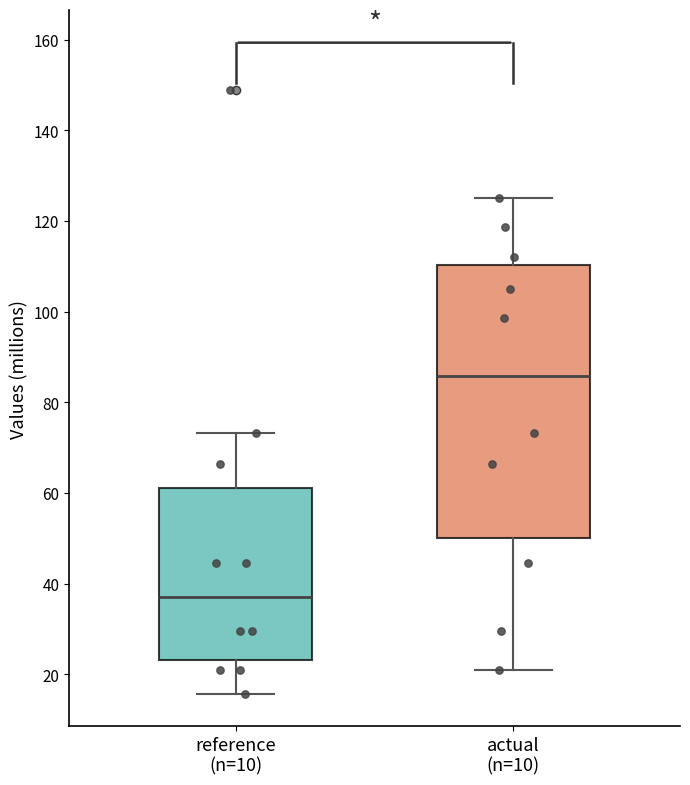

Reading left to right, read every box against the y-axis: the position of its median line, the range the box covers, and the ends of its whiskers. The values are not printed on the chart, so give them approximately, as read against the axis.

reference (n=10): median 38, box 24 to 60, whiskers 16 to 74
actual (n=10): median 86, box 50 to 110, whiskers 22 to 126